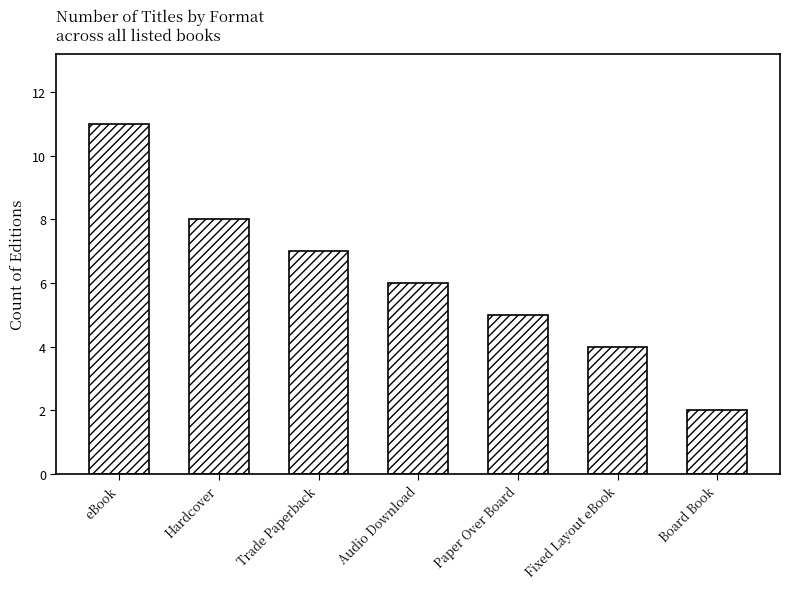

How many bars are there in total?

7